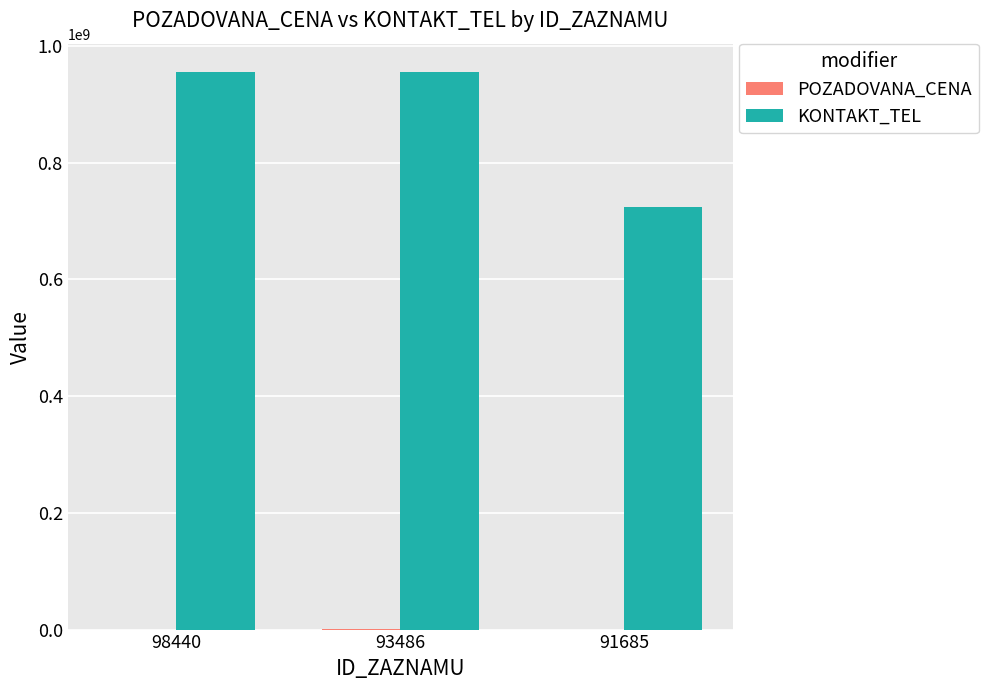

How many KONTAKT_TEL values are between 724968140 and 956212109?

3